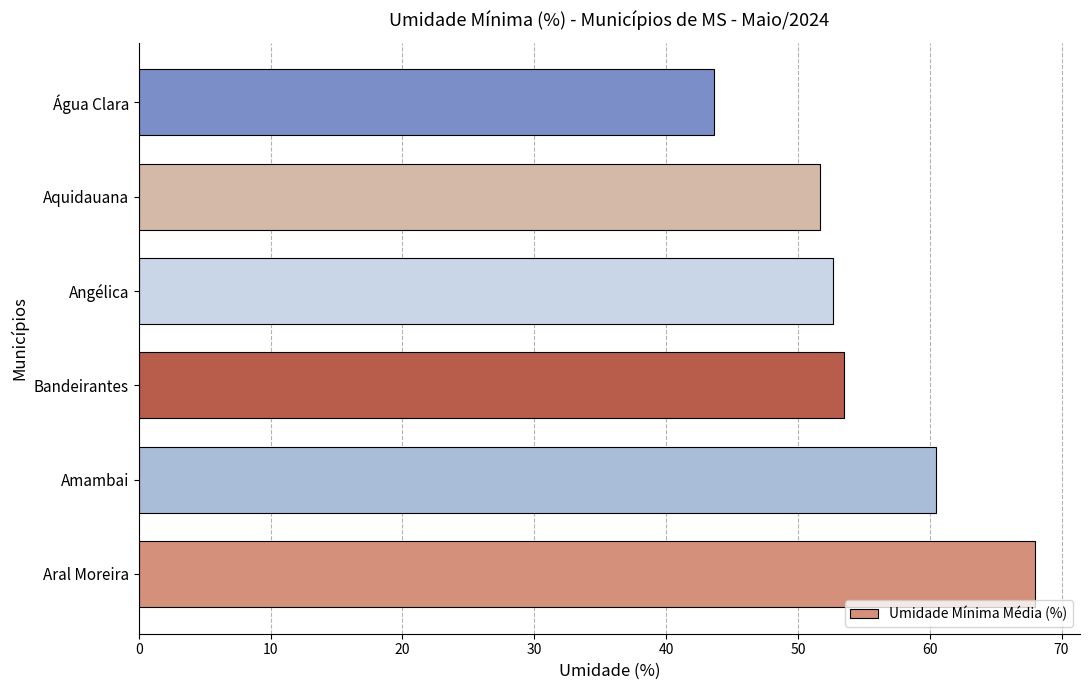

What is the change in value from Aral Moreira to Bandeirantes?

-14.5